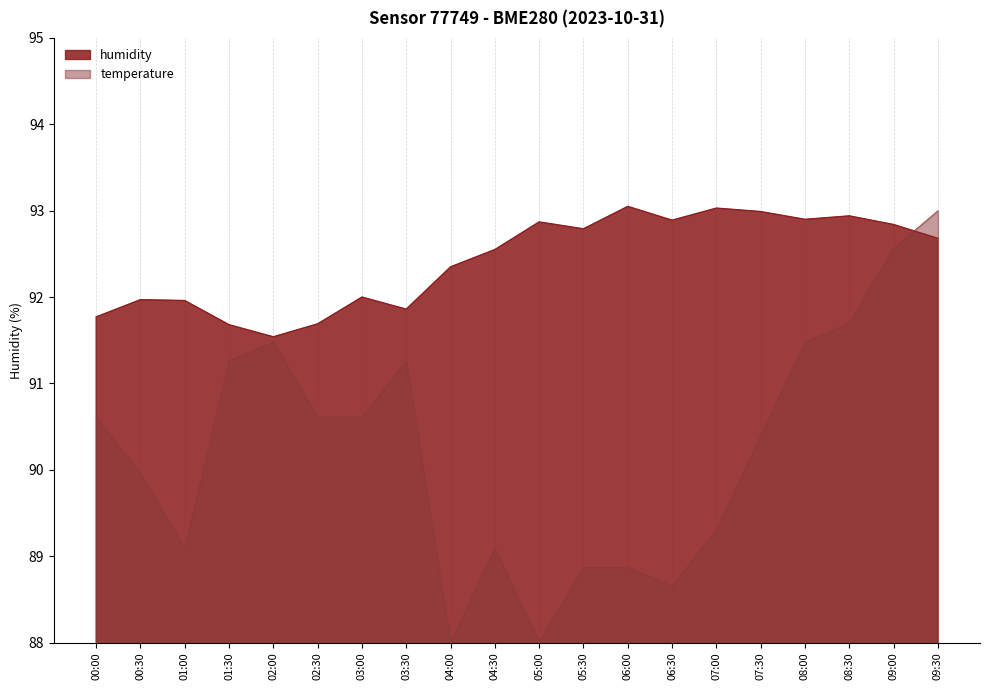

Where is the first local minimum for temperature?

01:00